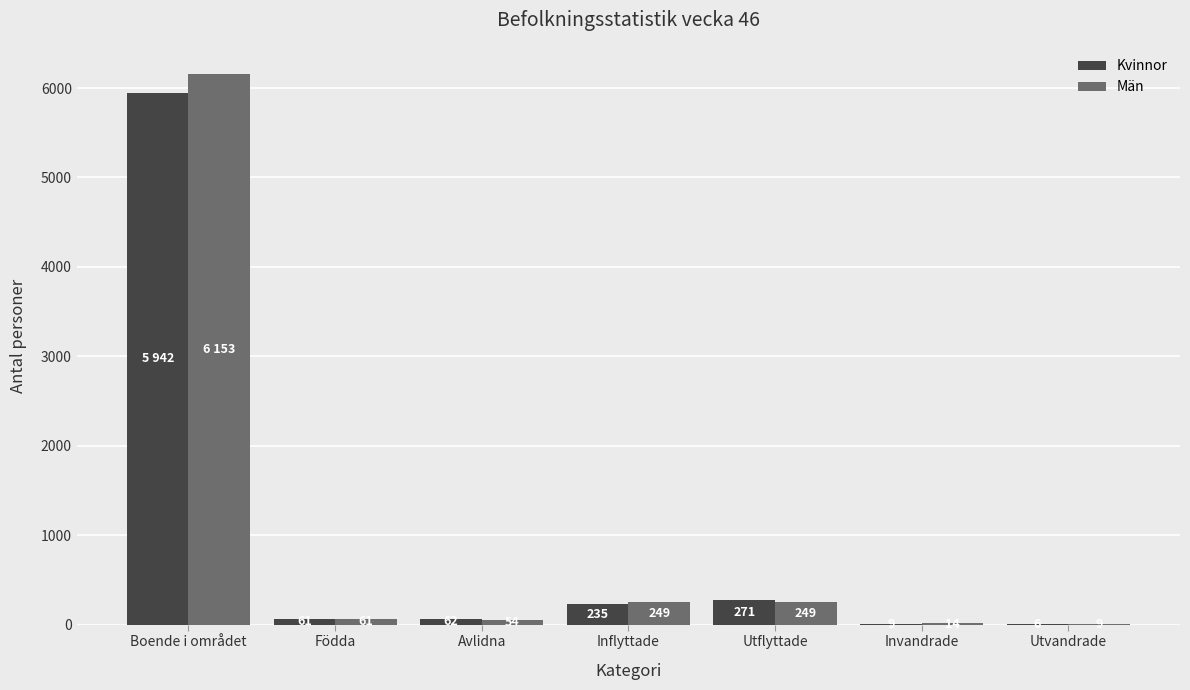

What is the sum of the Kvinnor values at Invandrade and Utflyttade?

280